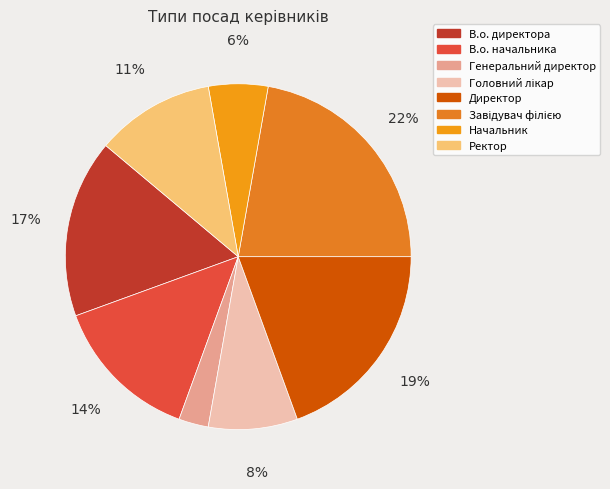

What is the total percentage of Ректор and Директор?

30.6%